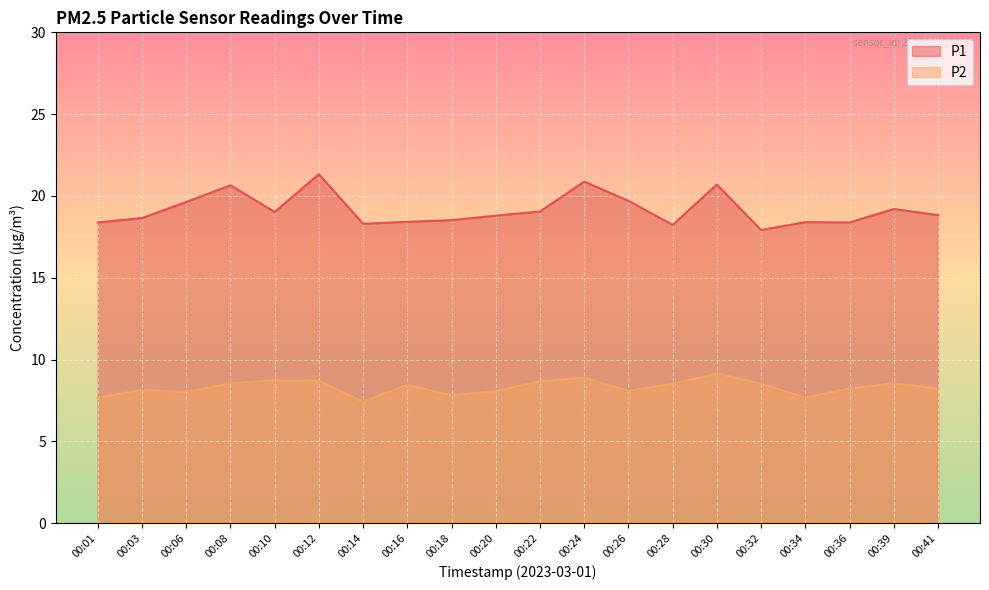

True or false: P2 has a value of 11.9 at 00:06.

False